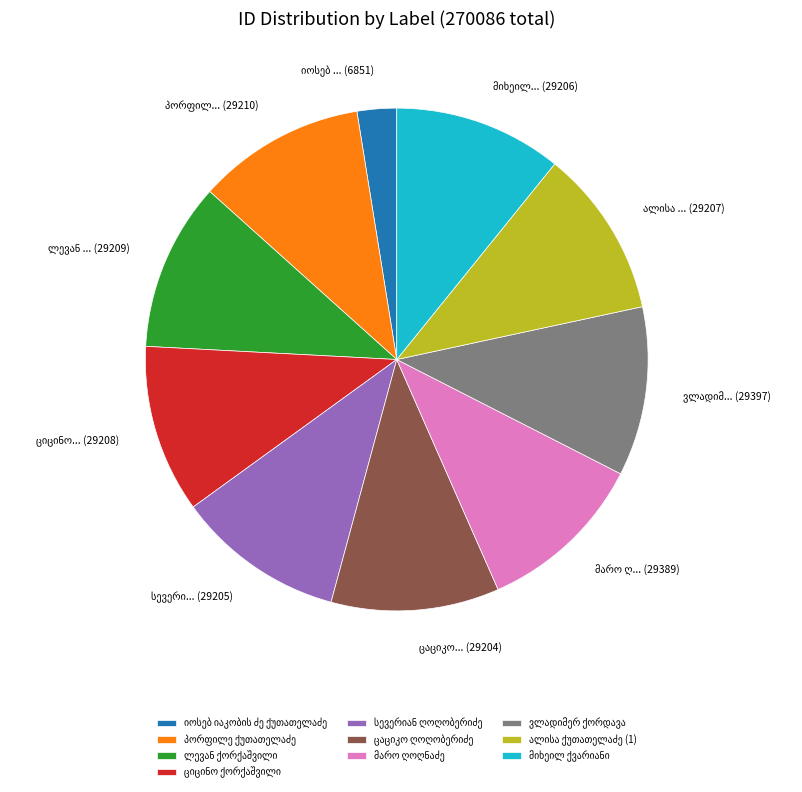

Does any single category account for the majority?

No